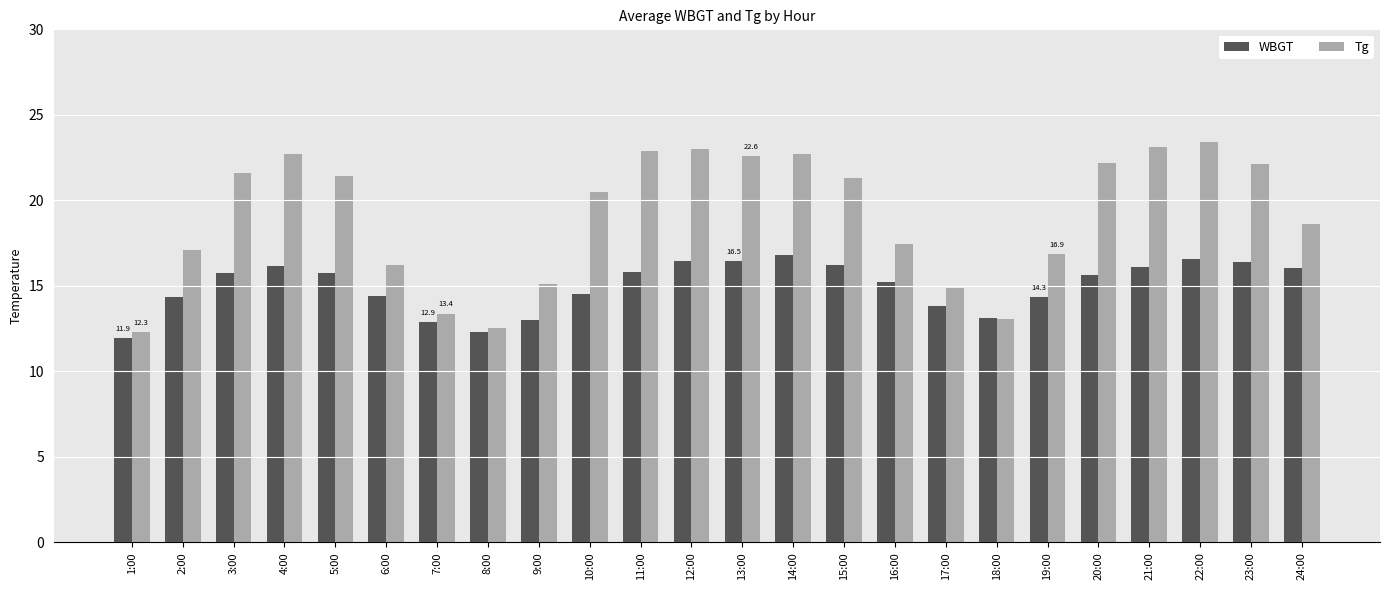

What is the difference between the maximum and second lowest values in the Tg series?

10.9